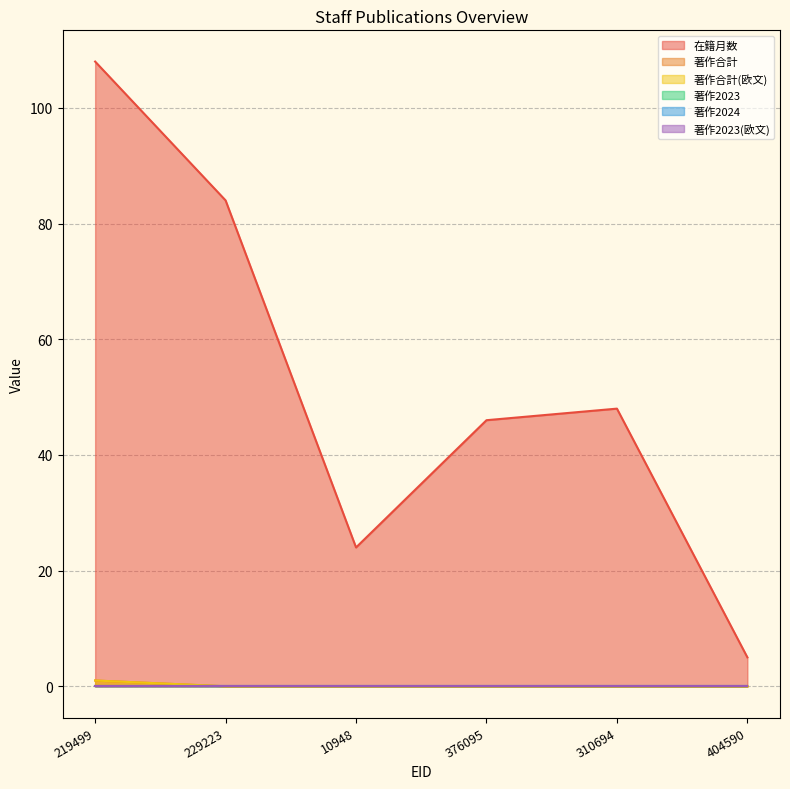

How many data points does each series have?

6